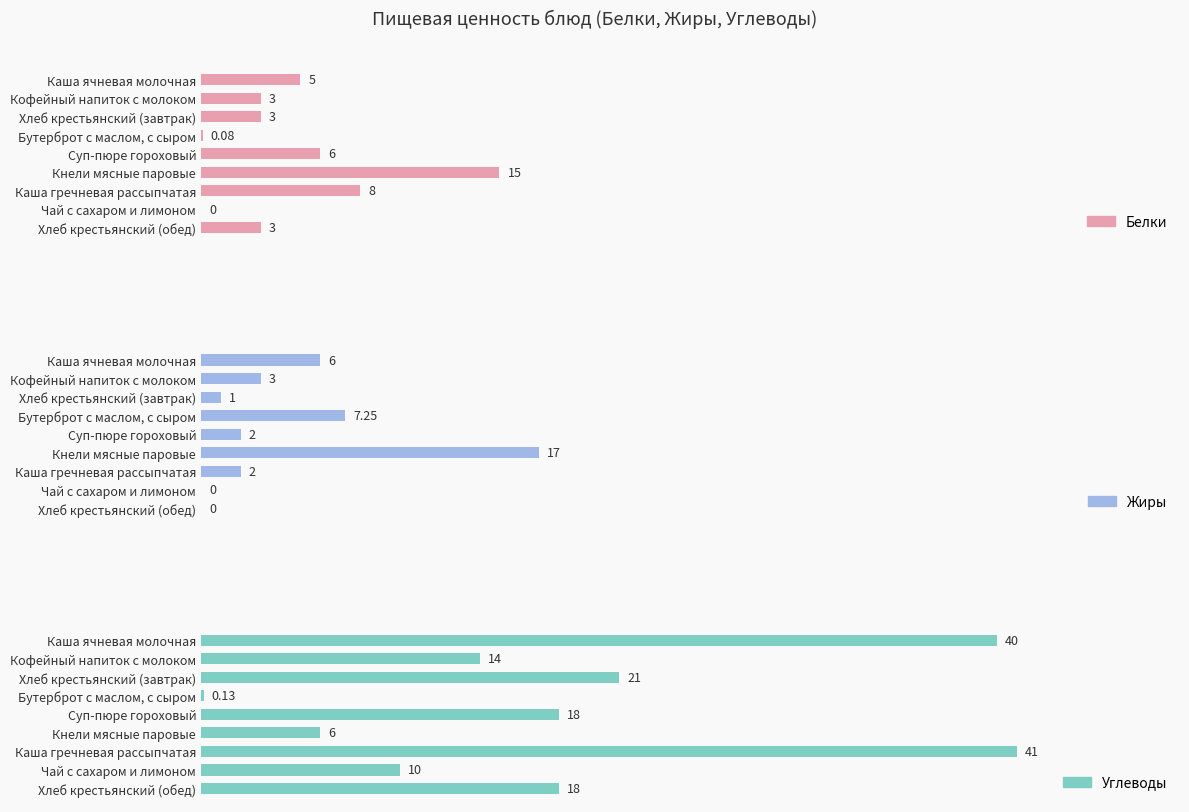

How many distinct data groups are displayed?

3